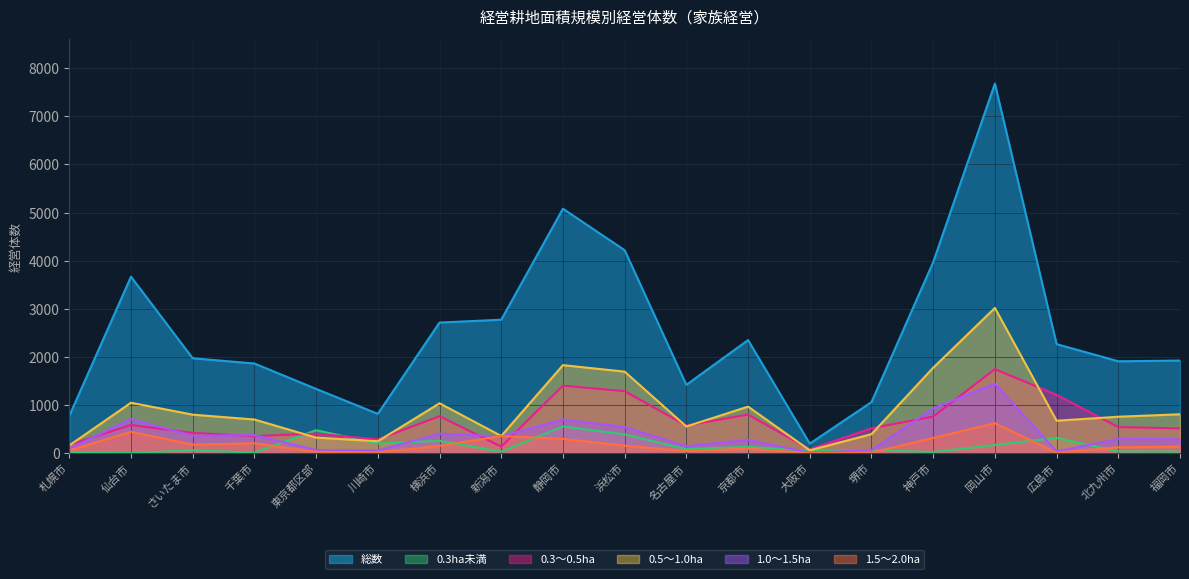

Reading left to right, what are all the values shown in this chart?

総数: 776	3668	1973	1864	1336	818	2715	2774	5081	4219	1421	2351	199	1062	3970	7681	2267	1910	1925
0.3ha未満: 23	3	61	12	477	203	259	32	556	391	84	134	47	61	24	171	320	36	33
0.3～0.5ha: 173	586	422	355	407	286	768	137	1403	1289	574	804	78	518	761	1747	1212	543	515
0.5～1.0ha: 161	1049	801	700	324	248	1037	358	1830	1695	555	968	60	396	1776	3019	675	758	809
1.0～1.5ha: 91	711	363	376	66	58	405	348	701	546	145	279	10	65	932	1444	38	299	290
1.5～2.0ha: 56	445	177	207	28	17	152	358	298	157	46	96	1	12	317	623	11	123	138